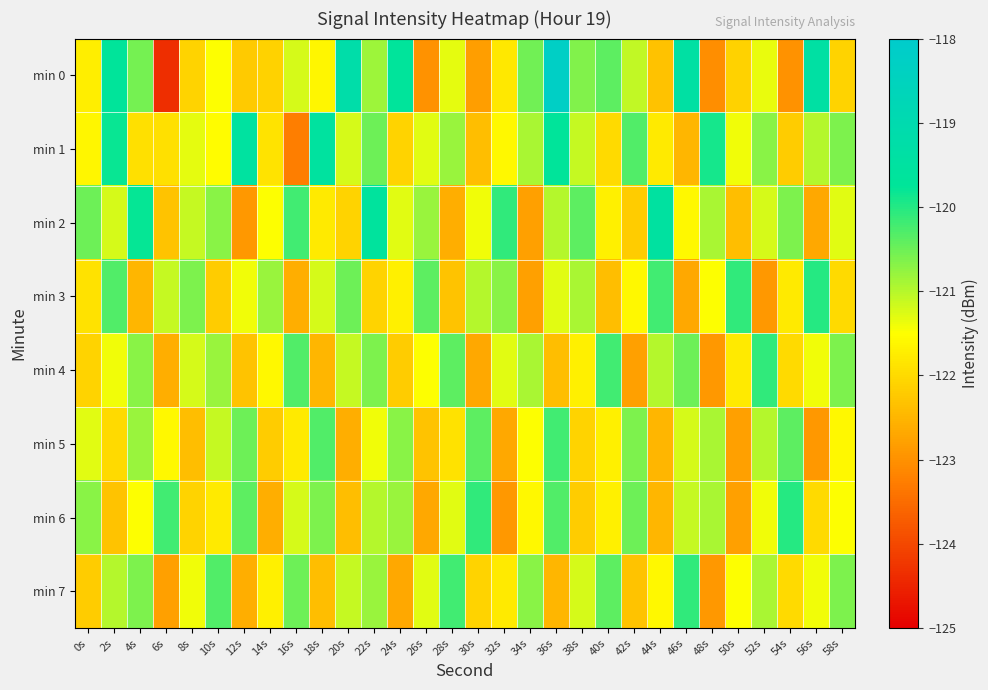

At which category is the sum across all series the highest?

36s